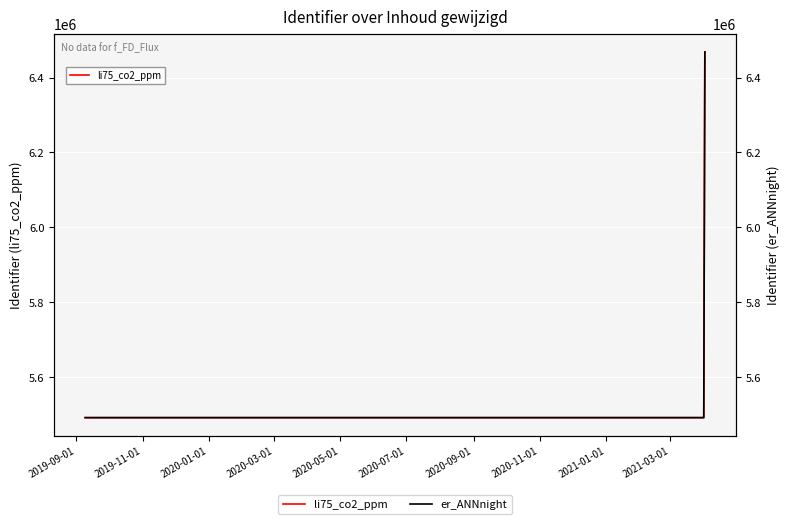

The li75_co2_ppm series shows 5492005 at 2020-05-01. True or false?

True